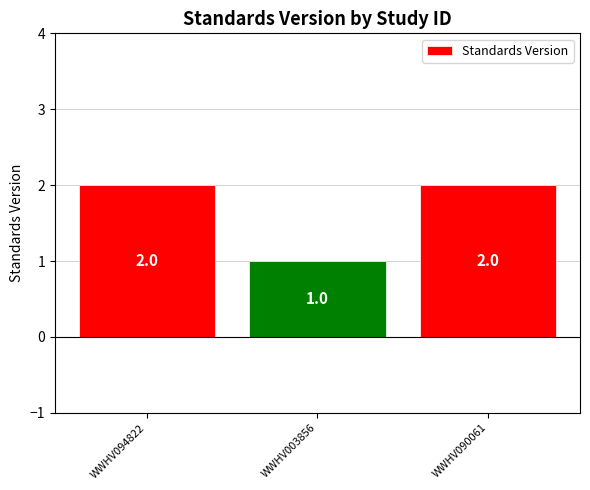

What is the label of the 3rd bar from the left?

WWHV090061